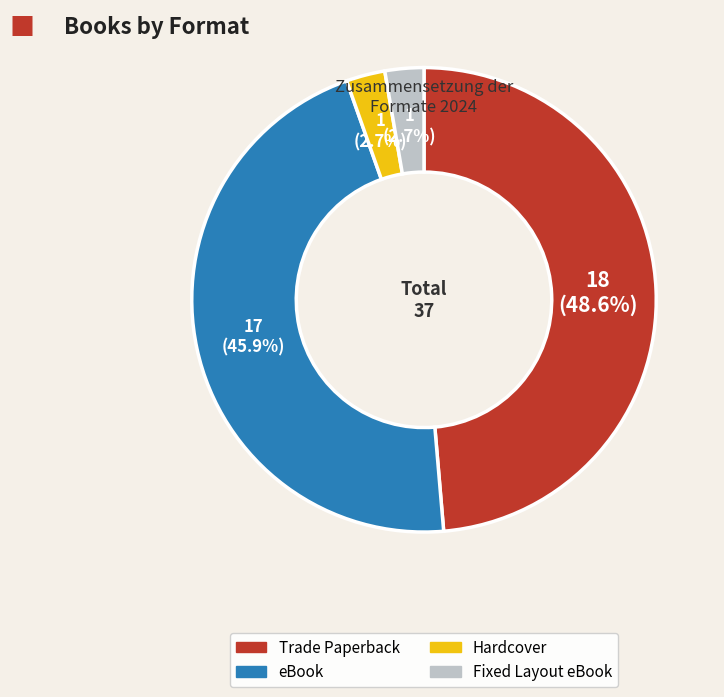

What percentage is the eBook slice, to the nearest percent?

46%